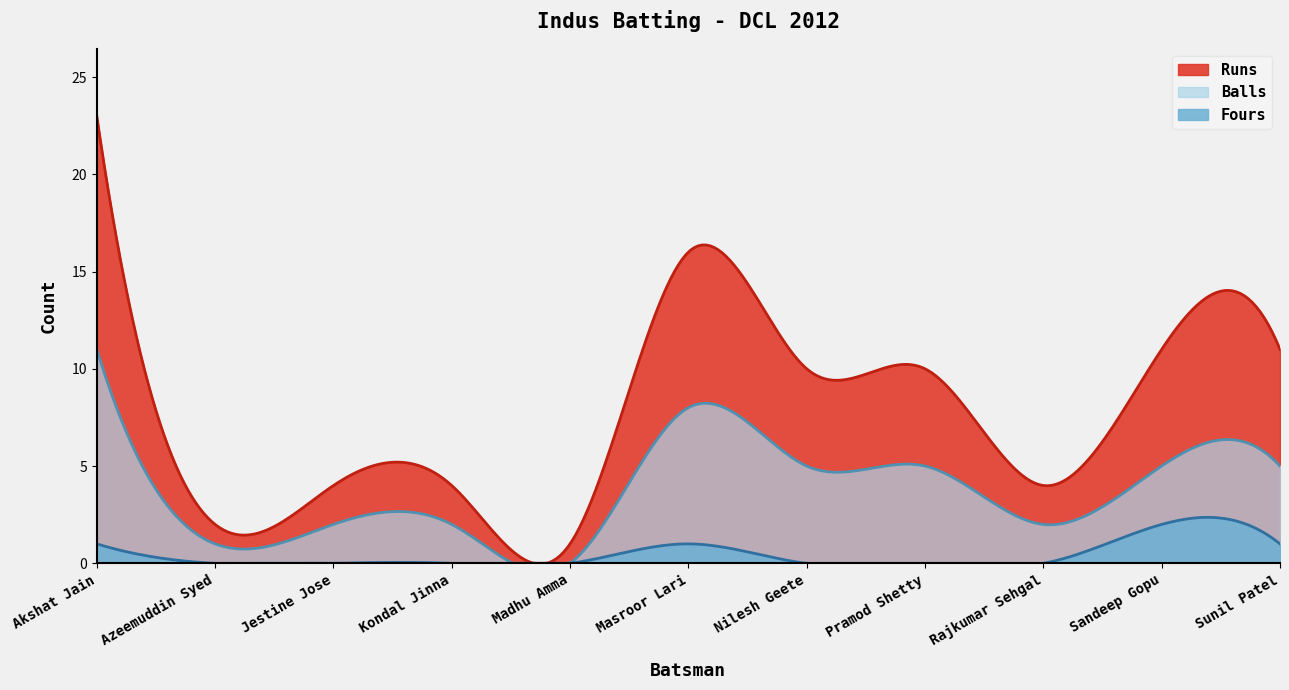

Reading right to left, list all the values displayed in this chart.

Runs: Sunil Patel=11	Sandeep Gopu=11	Rajkumar Sehgal=4	Pramod Shetty=10	Nilesh Geete=10	Masroor Lari=16	Madhu Amma=1	Kondal Jinna=4	Jestine Jose=4	Azeemuddin Syed=2	Akshat Jain=23
Balls: Sunil Patel=5	Sandeep Gopu=5	Rajkumar Sehgal=2	Pramod Shetty=5	Nilesh Geete=5	Masroor Lari=8	Madhu Amma=0	Kondal Jinna=2	Jestine Jose=2	Azeemuddin Syed=1	Akshat Jain=11
Fours: Sunil Patel=1	Sandeep Gopu=2	Rajkumar Sehgal=0	Pramod Shetty=0	Nilesh Geete=0	Masroor Lari=1	Madhu Amma=0	Kondal Jinna=0	Jestine Jose=0	Azeemuddin Syed=0	Akshat Jain=1